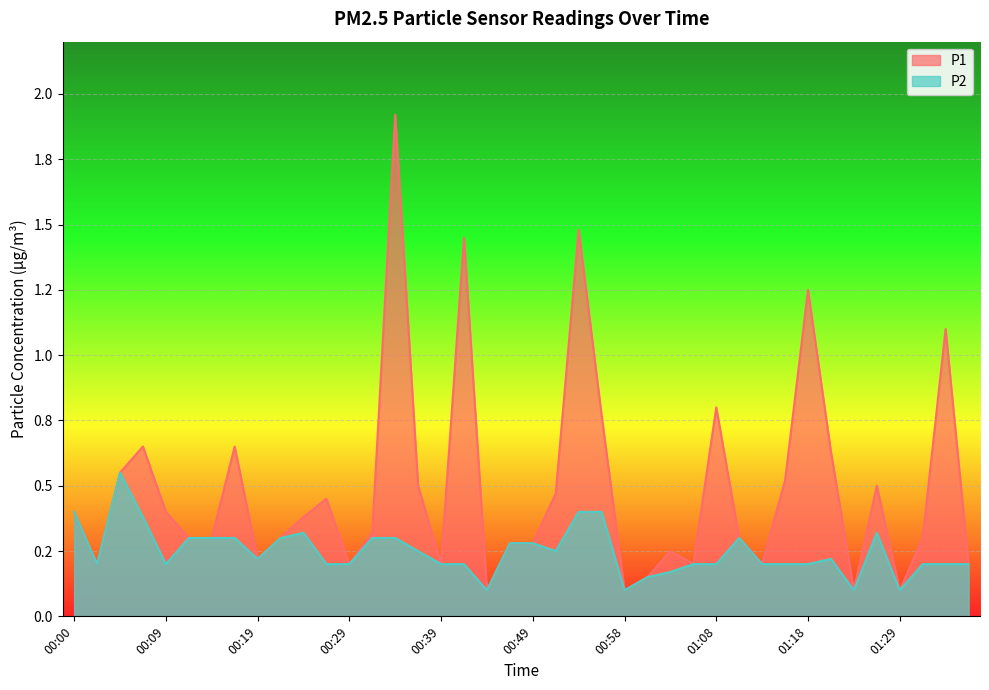

At which category is the sum across all series the highest?

00:34